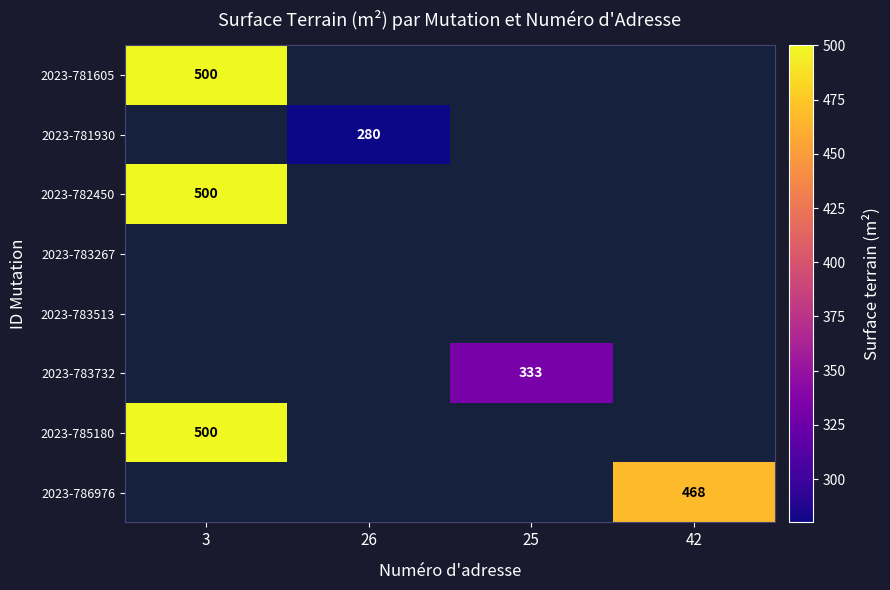

Is it true that 2023-782450 equals 806 at 3?

False